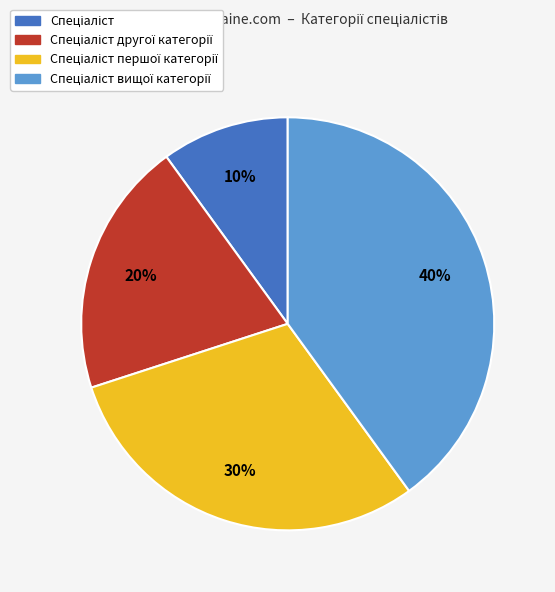

To the nearest percent, what is the average slice percentage?

25%